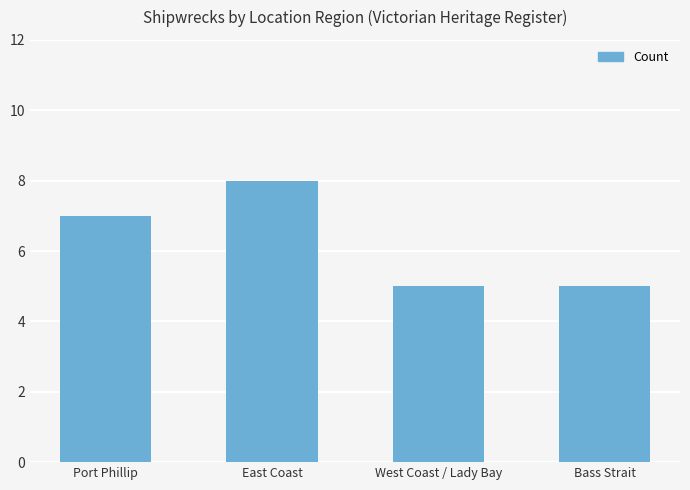

What is the approximate value at Port Phillip?

7